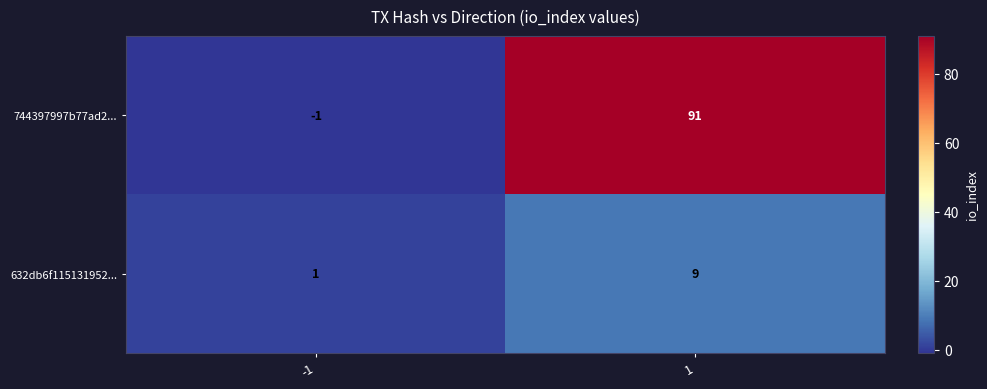

Rank the series at 1 from lowest to highest value.

632db6f115131952..., 744397997b77ad2...